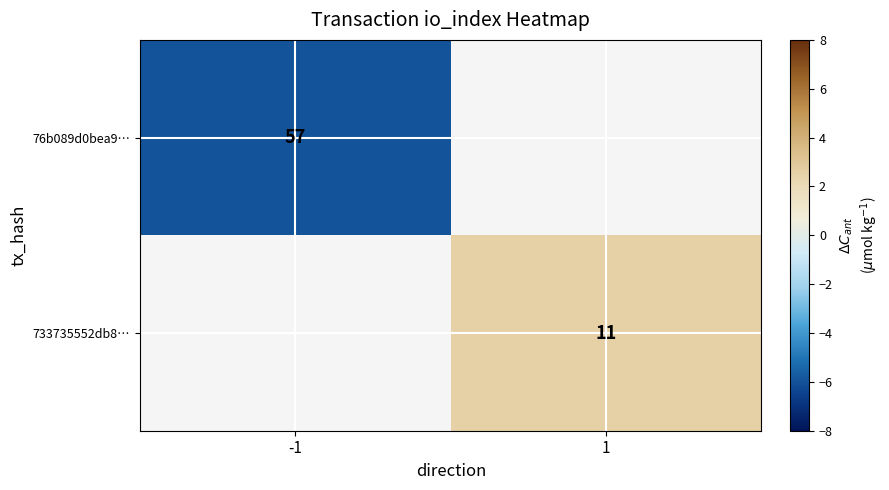

True or false: 76b089d0bea9… has a value of 84 at -1.

False